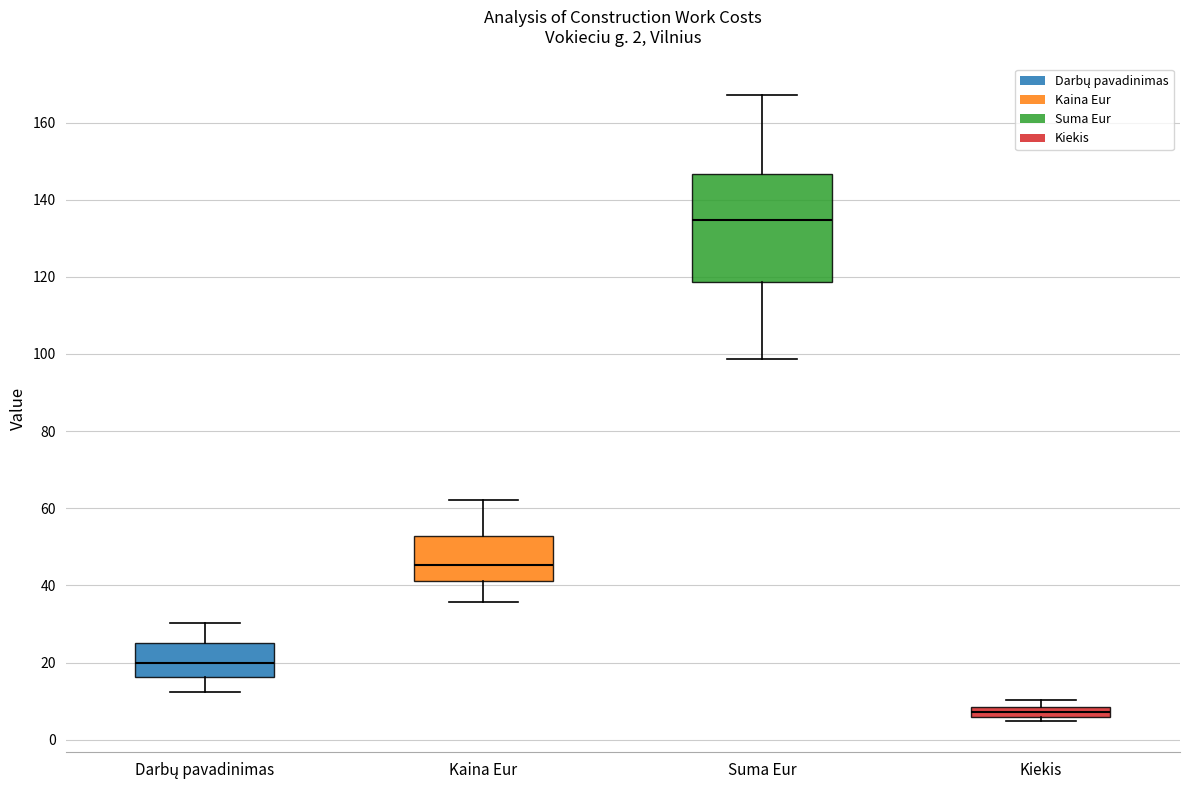

Comparing the boxes themselves (not the whiskers), which one is the tallest?

Suma Eur